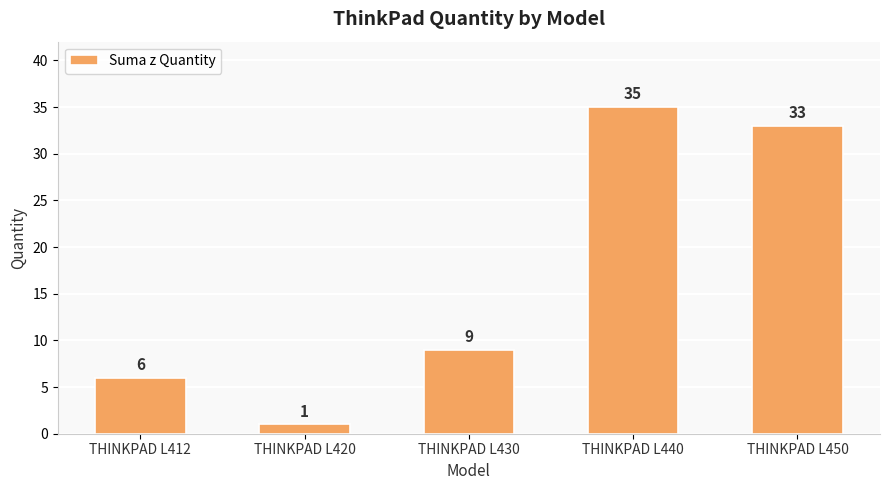

List the labels in order of value, largest first.

THINKPAD L440, THINKPAD L450, THINKPAD L430, THINKPAD L412, THINKPAD L420